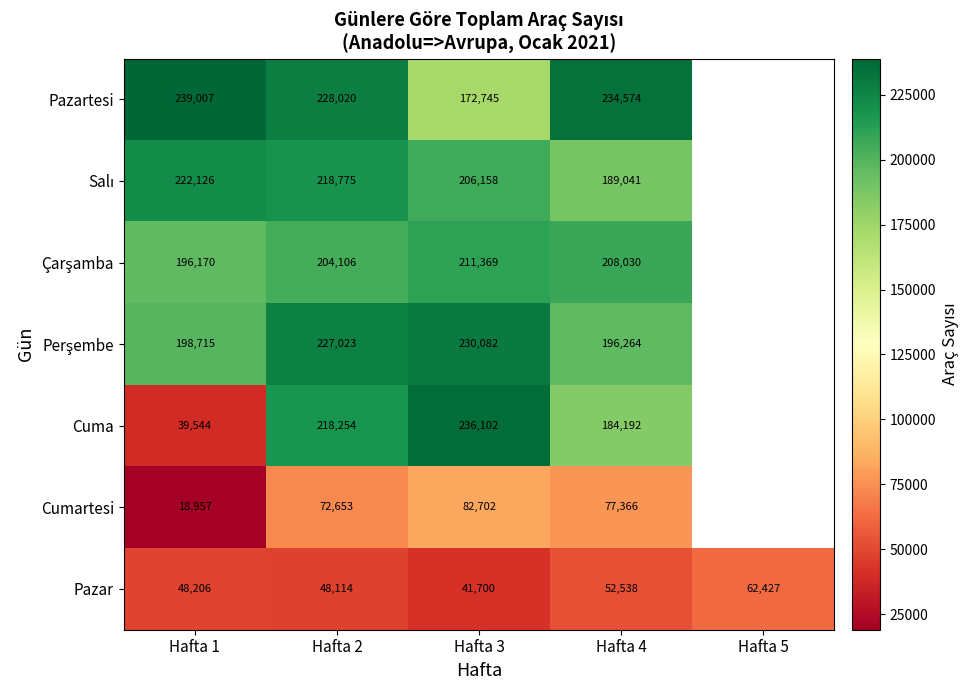

At how many categories does at least one series exceed 67597?

4